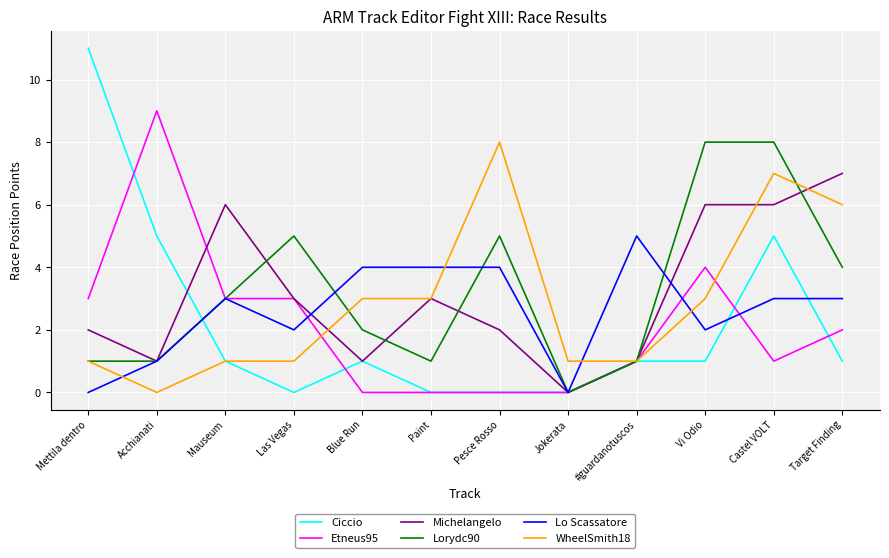

At which category does the chart reach its peak across all series?

Mettila dentro